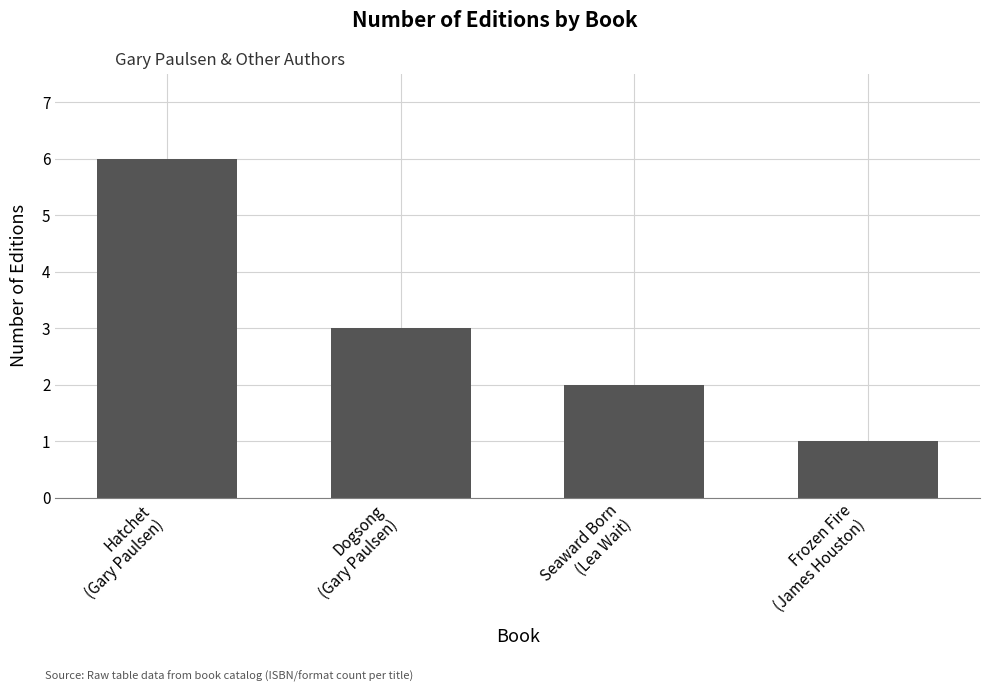

What is the difference between the second highest and minimum values?

2